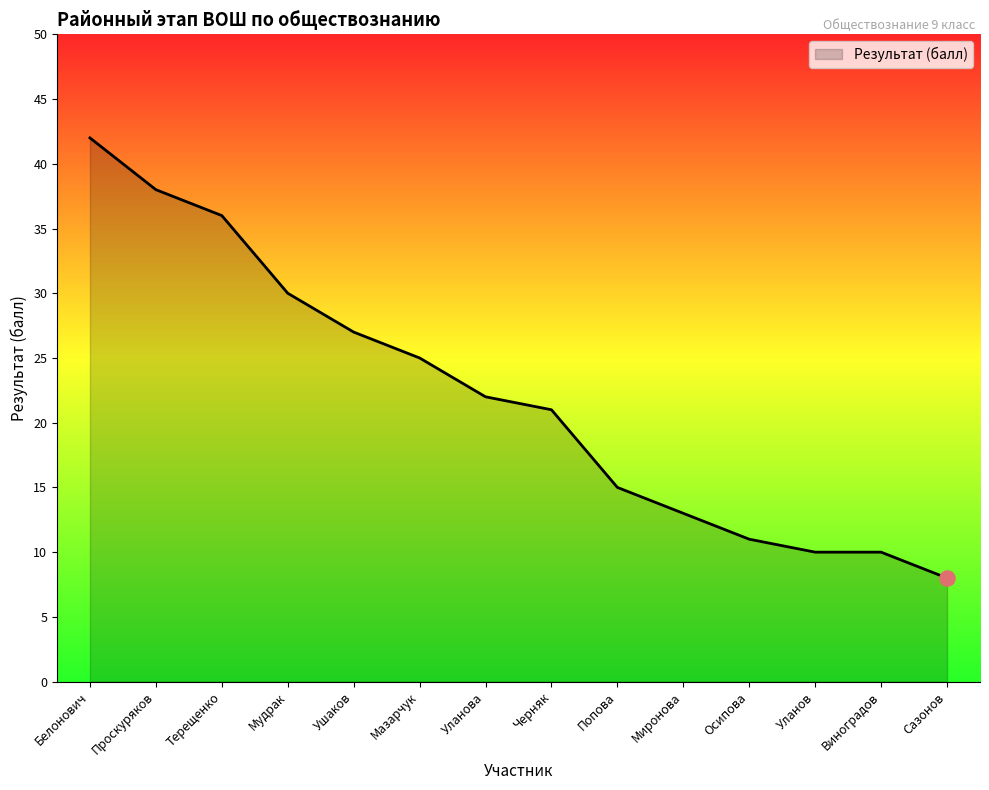

Approximately how many times larger is the value at Уланова compared to Терещенко?

0.6